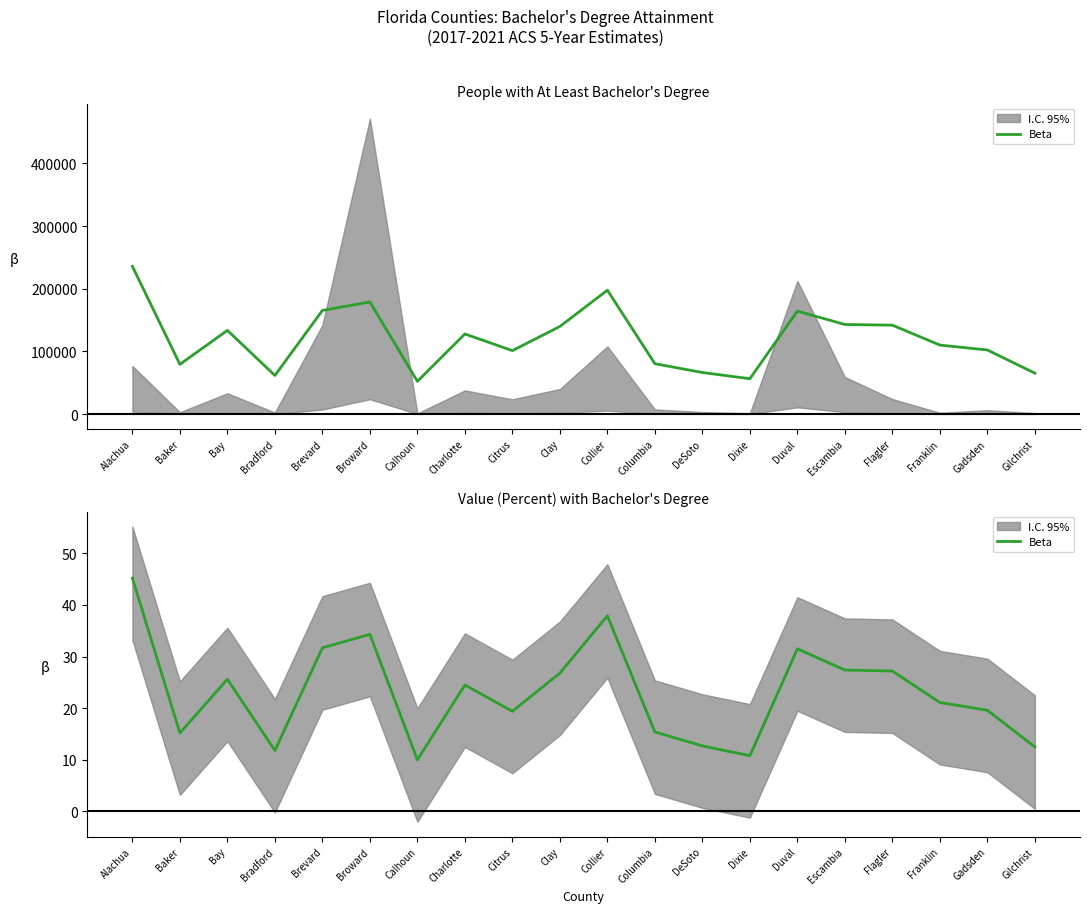

Which label corresponds to the largest value in the chart?

Alachua